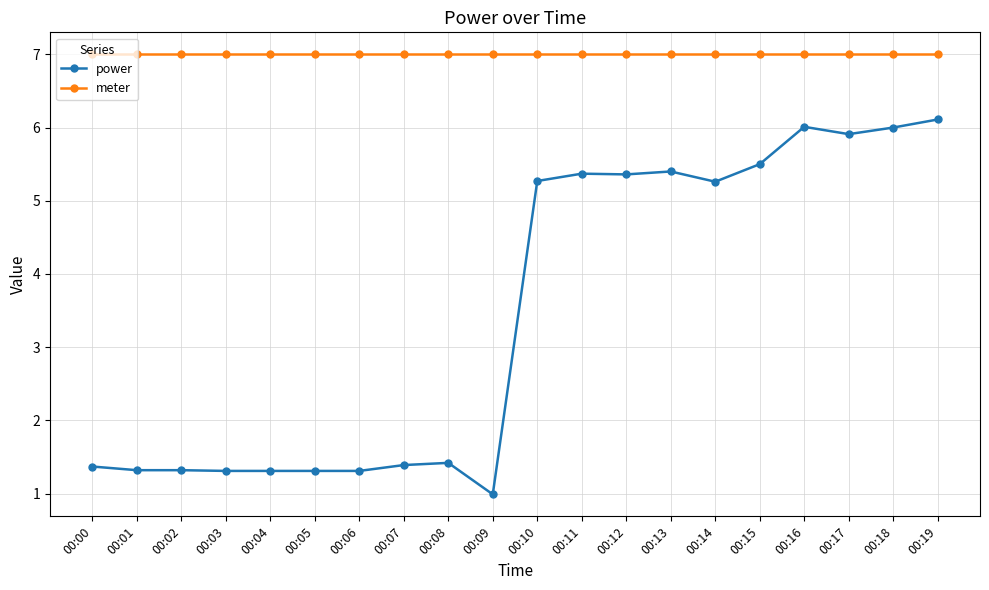

Is the value of power at 00:07 greater than the value of meter at 00:16?

No